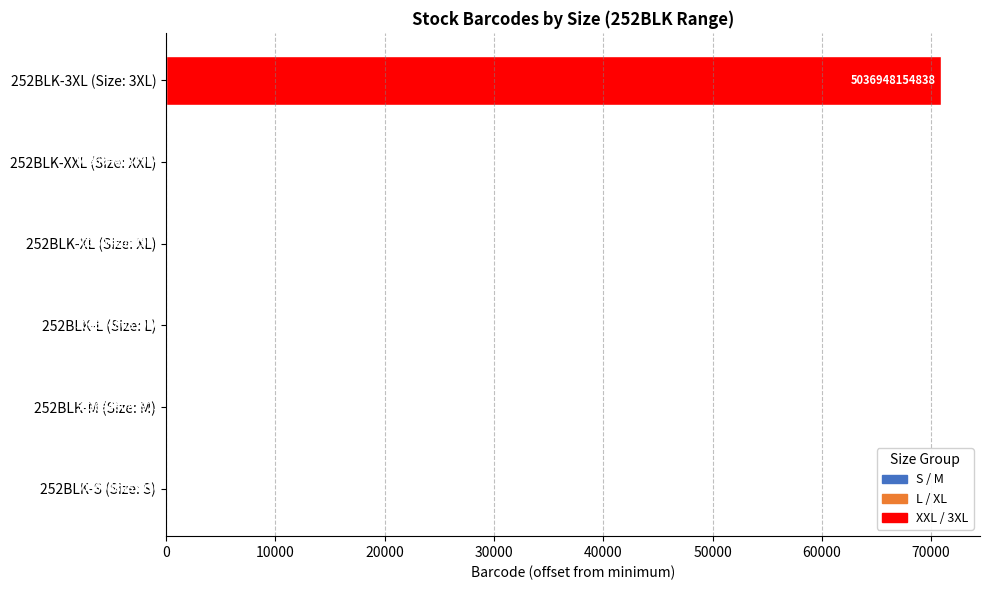

How many bars are there in total?

6